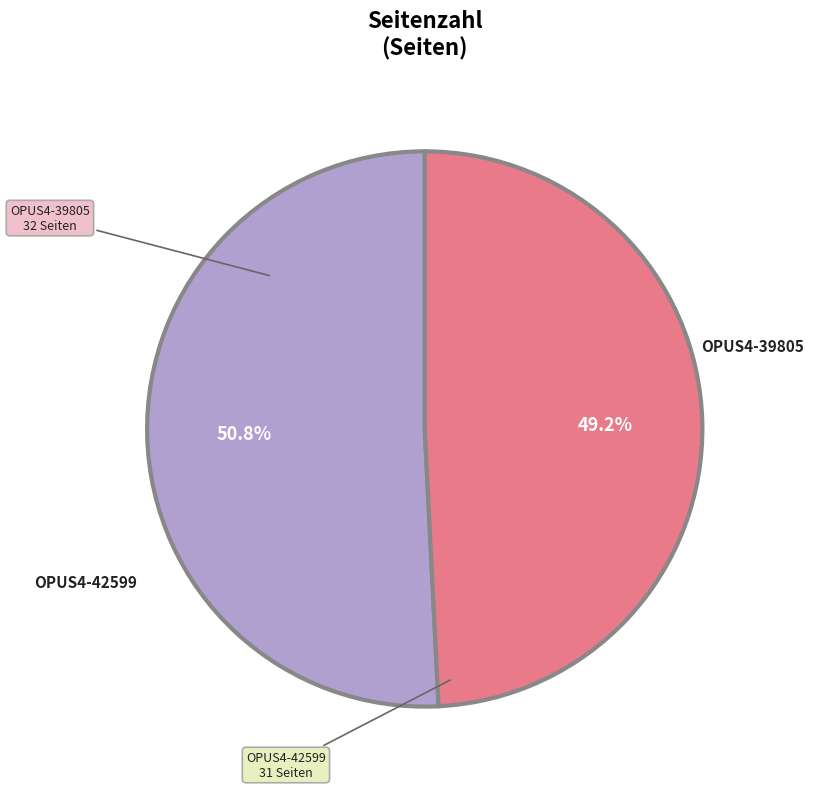

Is there a majority slice in this chart?

Yes